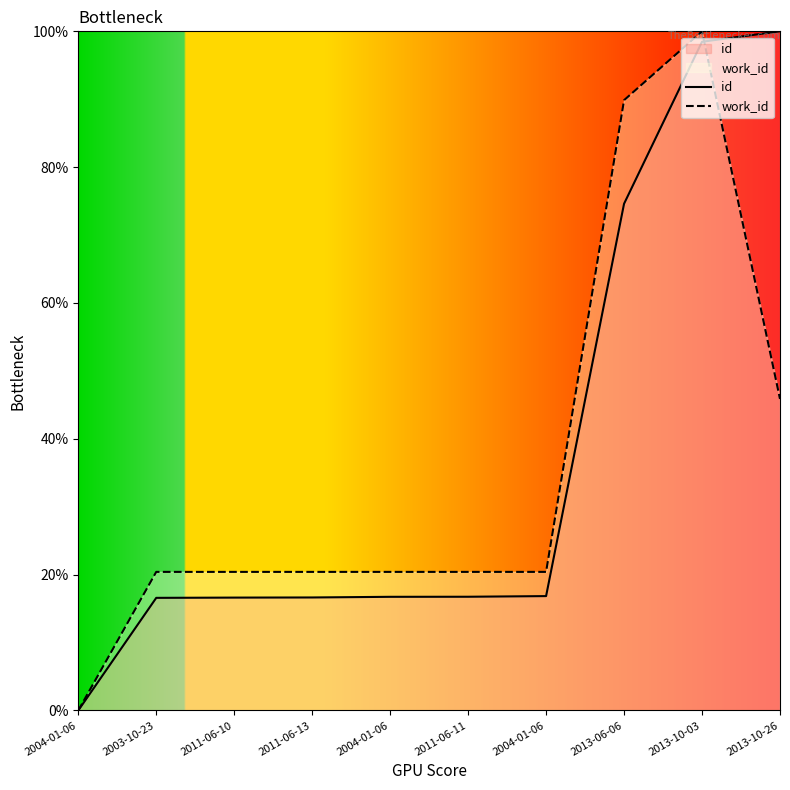

Rank the series by their maximum value, from highest to lowest.

id, work_id